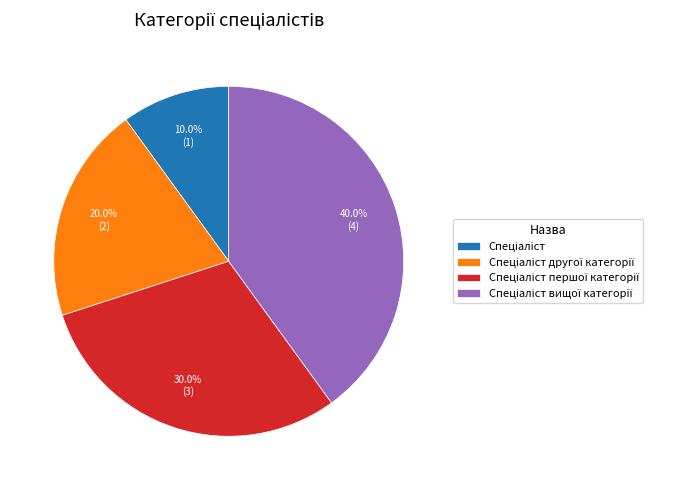

Is there any slice that represents more than half of the pie?

No